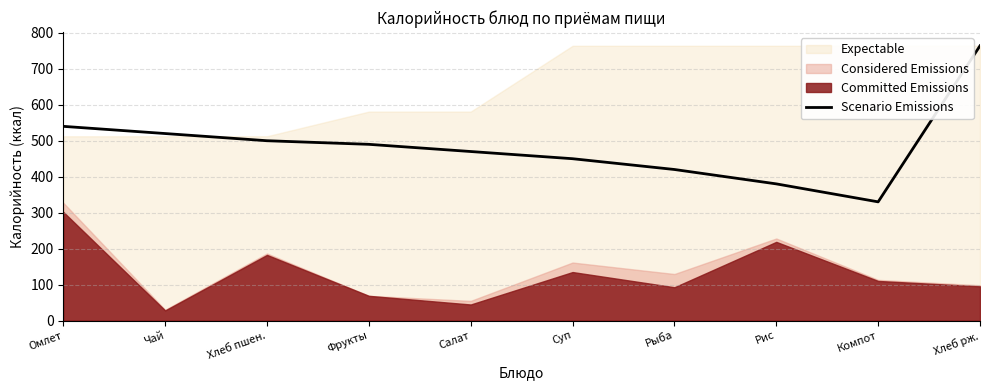

What is the average value?

486.4